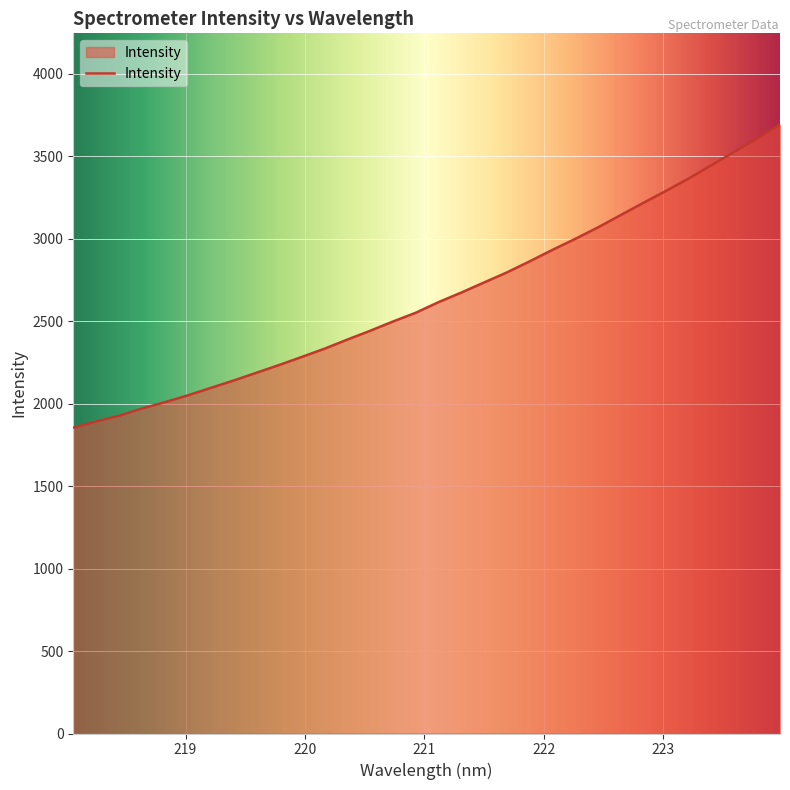

What is the maximum value shown in the chart?

3690.4